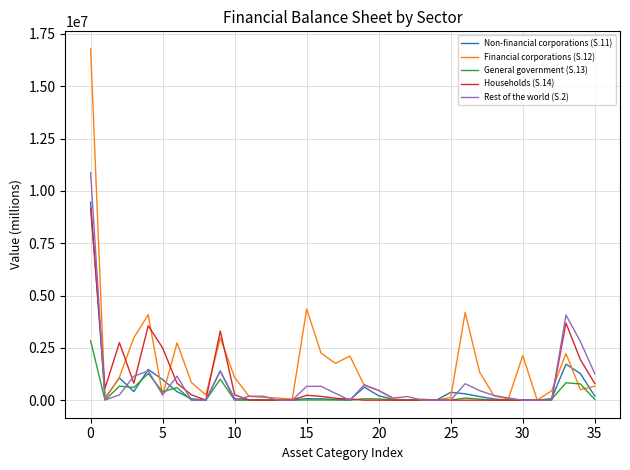

Which series has the largest range (max minus min)?

Financial corporations (S.12)